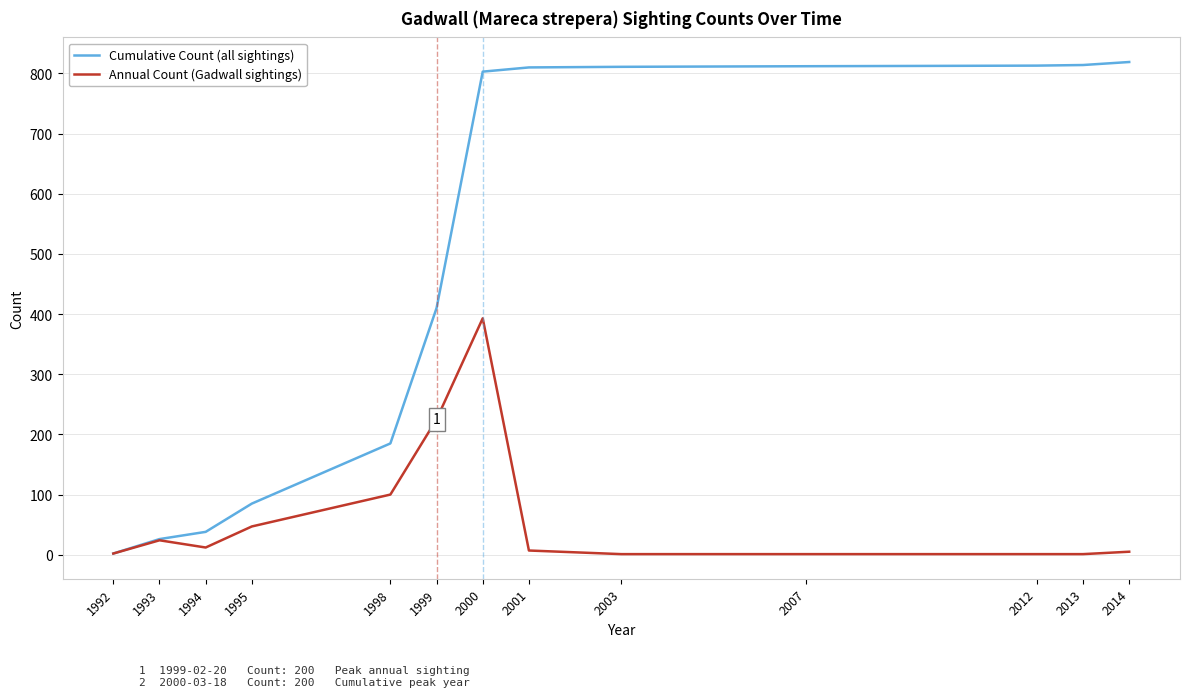

List the series in order of their peak value, highest first.

Cumulative Count (all sightings), Annual Count (Gadwall sightings)